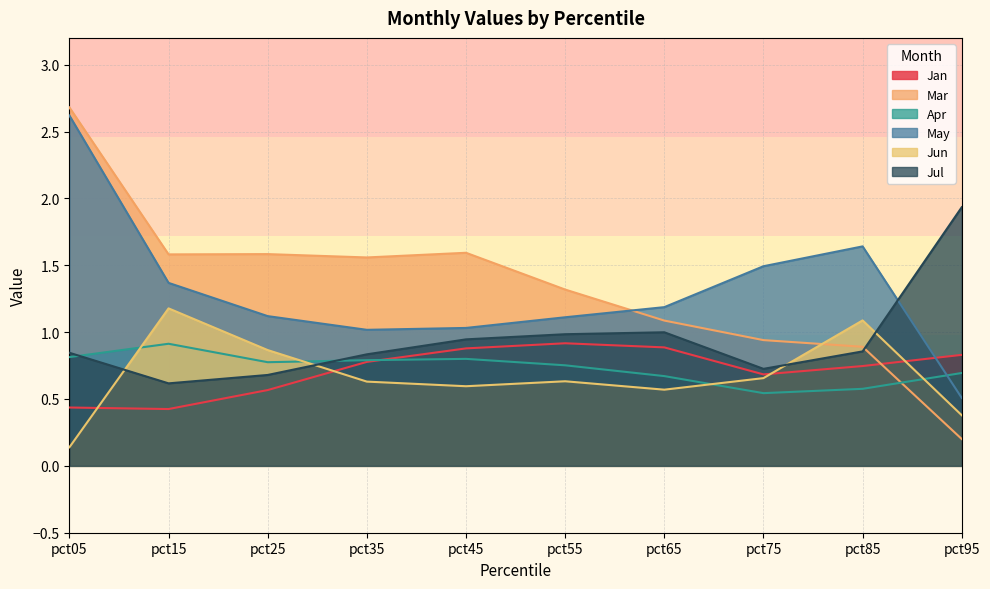

Rank the categories by Jan value from highest to lowest.

pct55, pct65, pct45, pct95, pct35, pct85, pct75, pct25, pct05, pct15